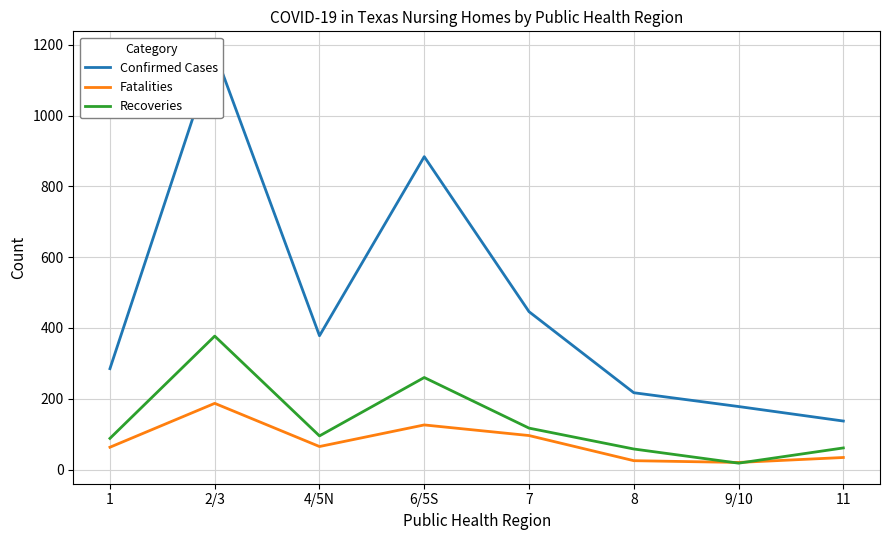

Does the chart have visible grid lines?

Yes